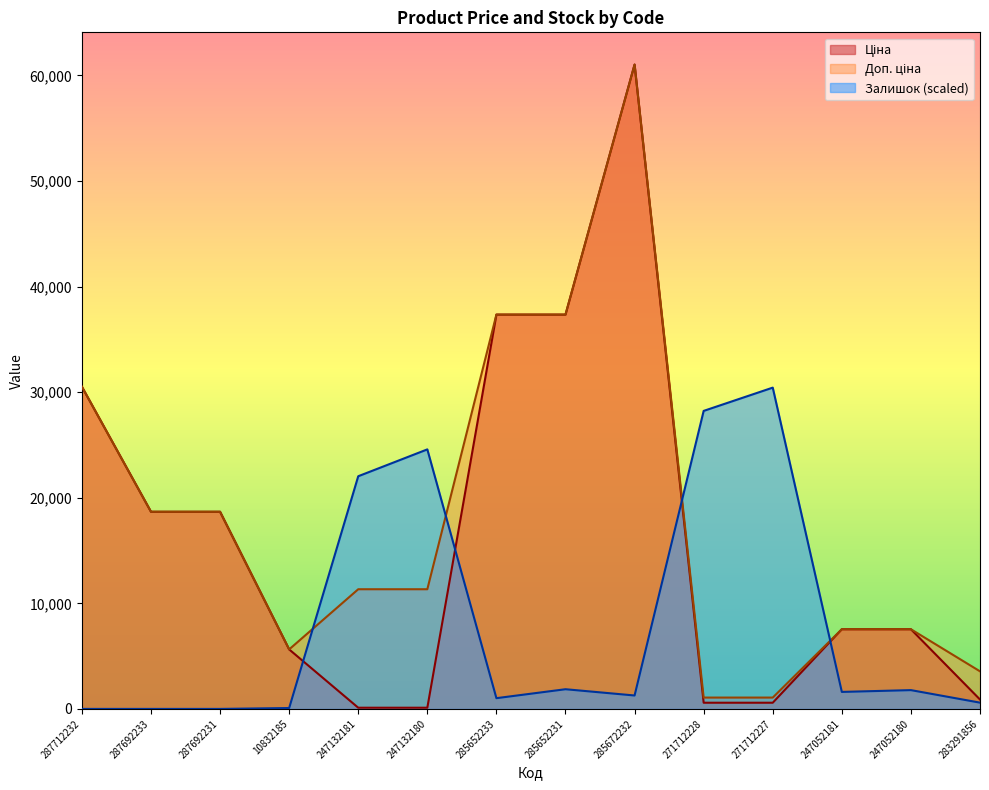

What is the sum of the Доп. ціна values at 285652233 and 247132181?

48677.0